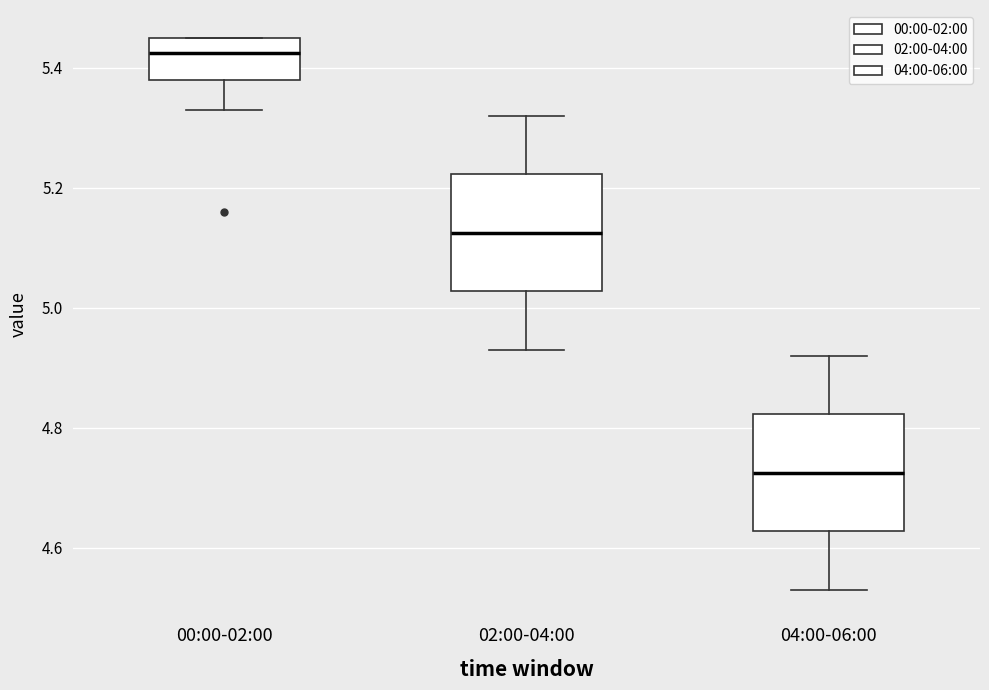

Reading left to right, read every box against the y-axis: the position of its median line, the range the box covers, and the ends of its whiskers. The values are not printed on the chart, so give them approximately, as read against the axis.

00:00-02:00: median 5.42, box 5.38 to 5.46, whiskers 5.34 to 5.46
02:00-04:00: median 5.12, box 5.02 to 5.22, whiskers 4.94 to 5.32
04:00-06:00: median 4.72, box 4.62 to 4.82, whiskers 4.54 to 4.92